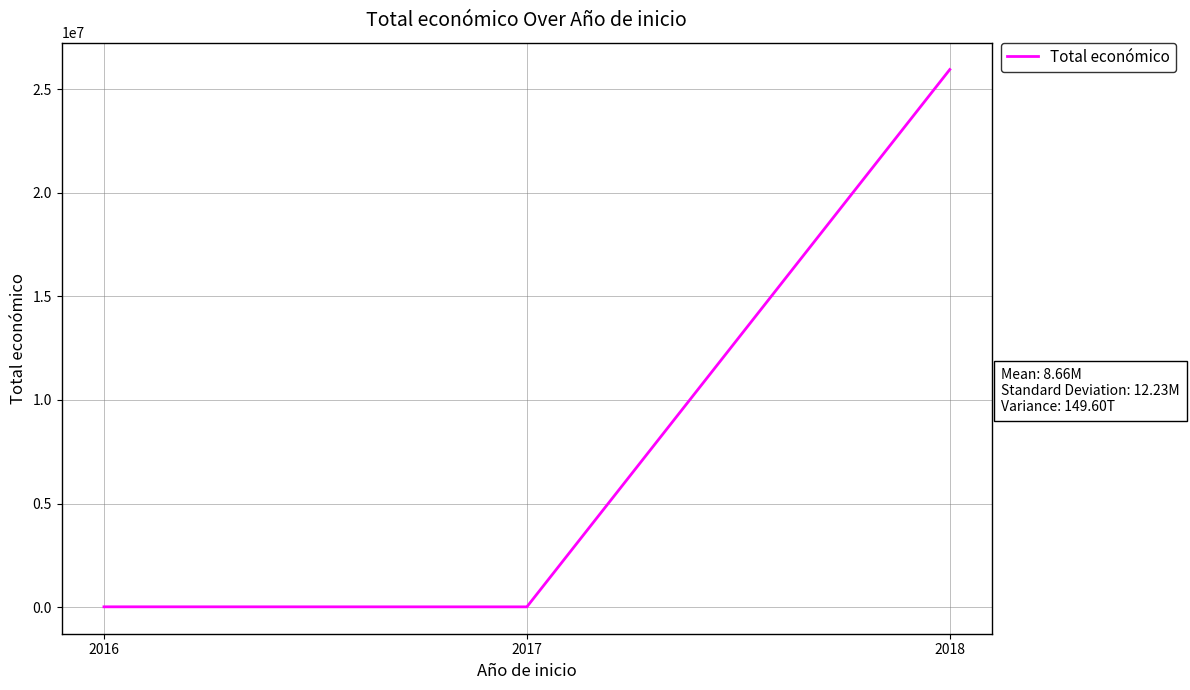

Is it true that the value at 2018 is 25956897?

True